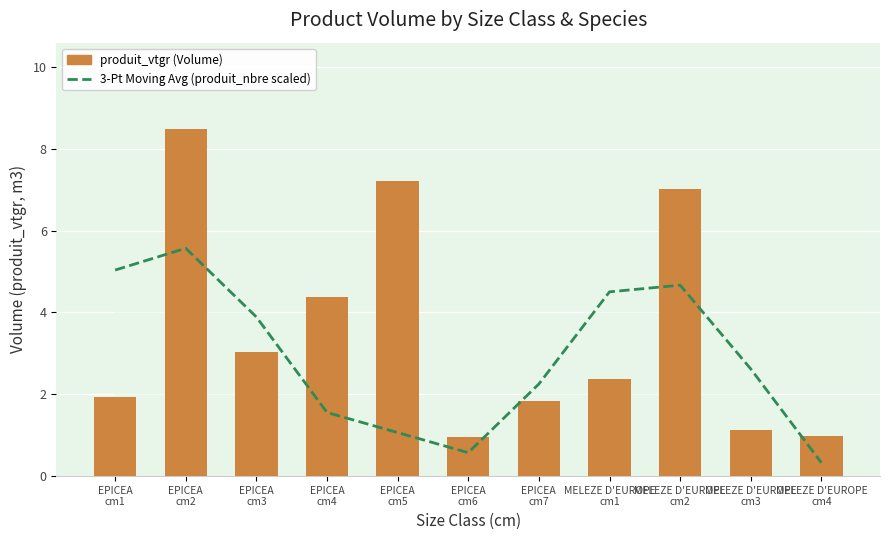

What is the sum of the 3-Pt Moving Avg (produit_nbre scaled) values at EPICEA
cm4 and MELEZE D'EUROPE
cm1?

6.1